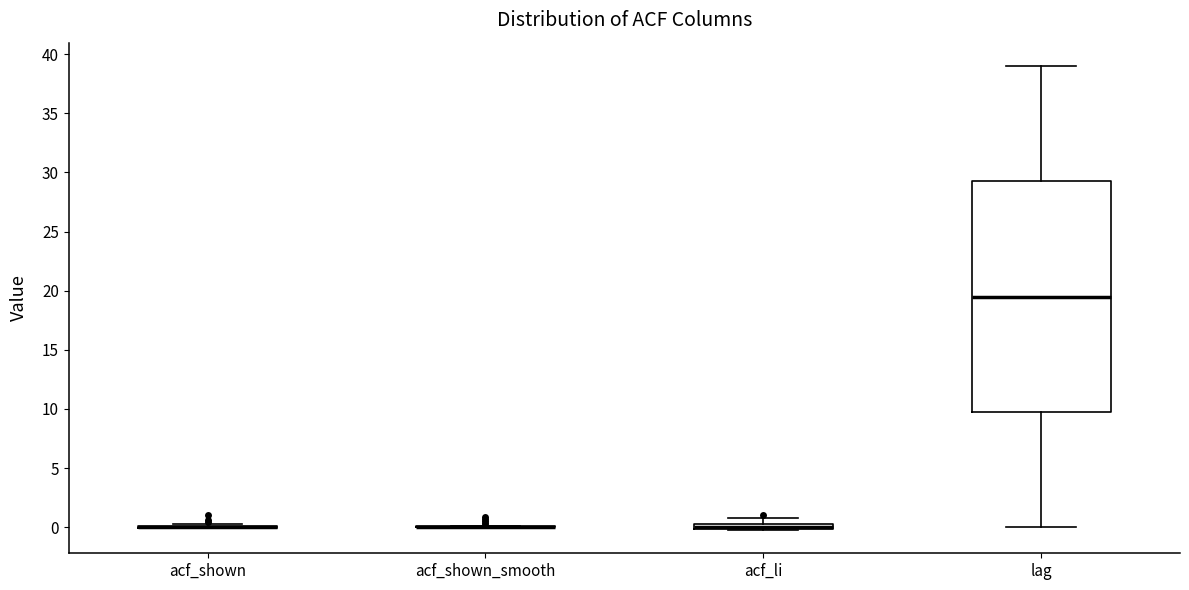

Comparing the boxes themselves (not the whiskers), which one is the tallest?

lag